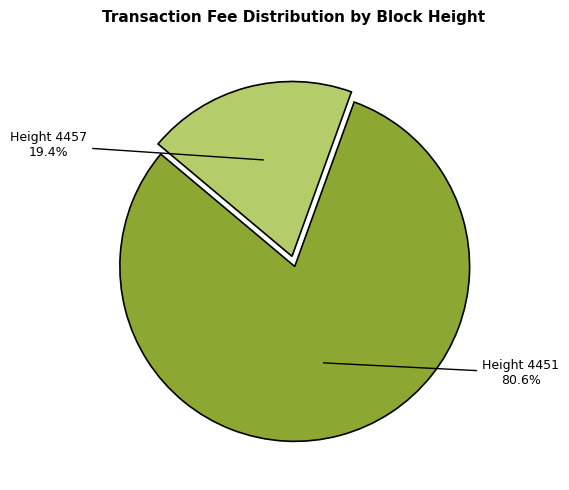

To the nearest percent, what is the average slice percentage?

50%